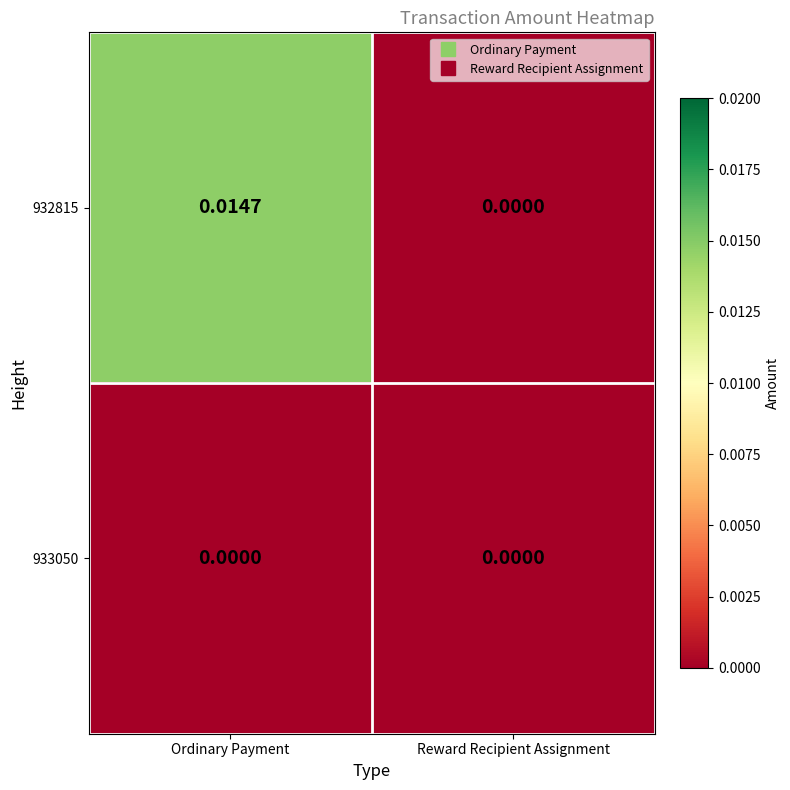

List the series in order of their overall mean, highest first.

932815, 933050